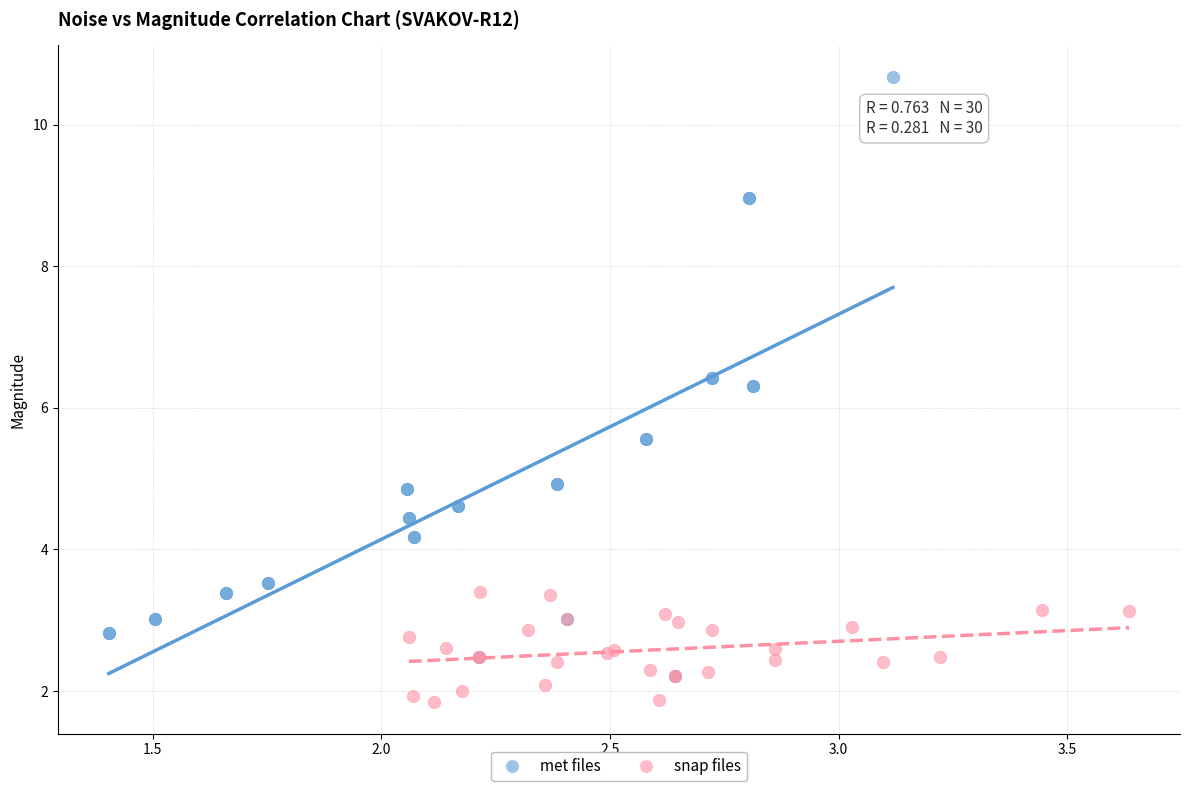

Which series has the largest Y range (max minus min)?

met files